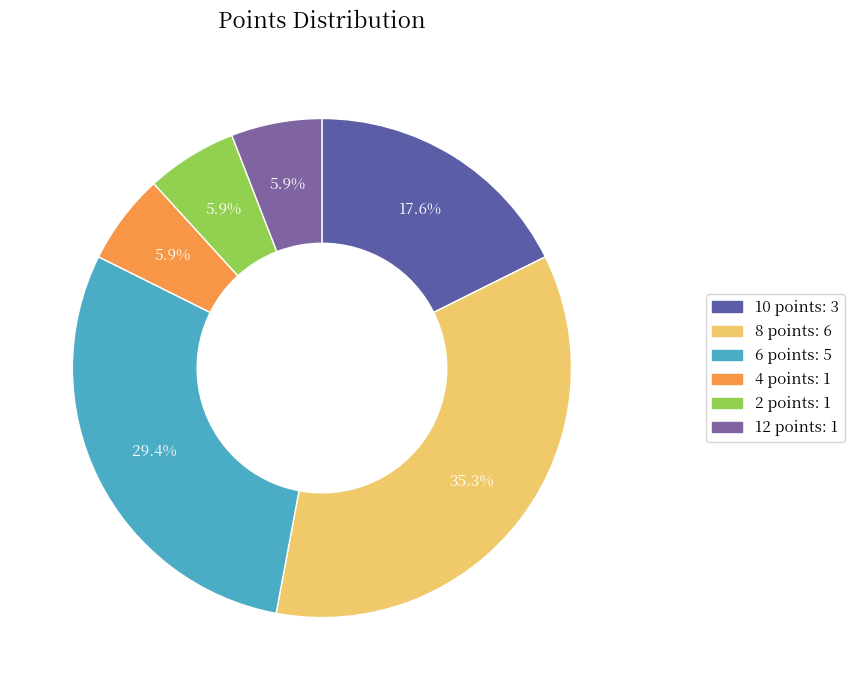

Count the number of slices in the pie.

6